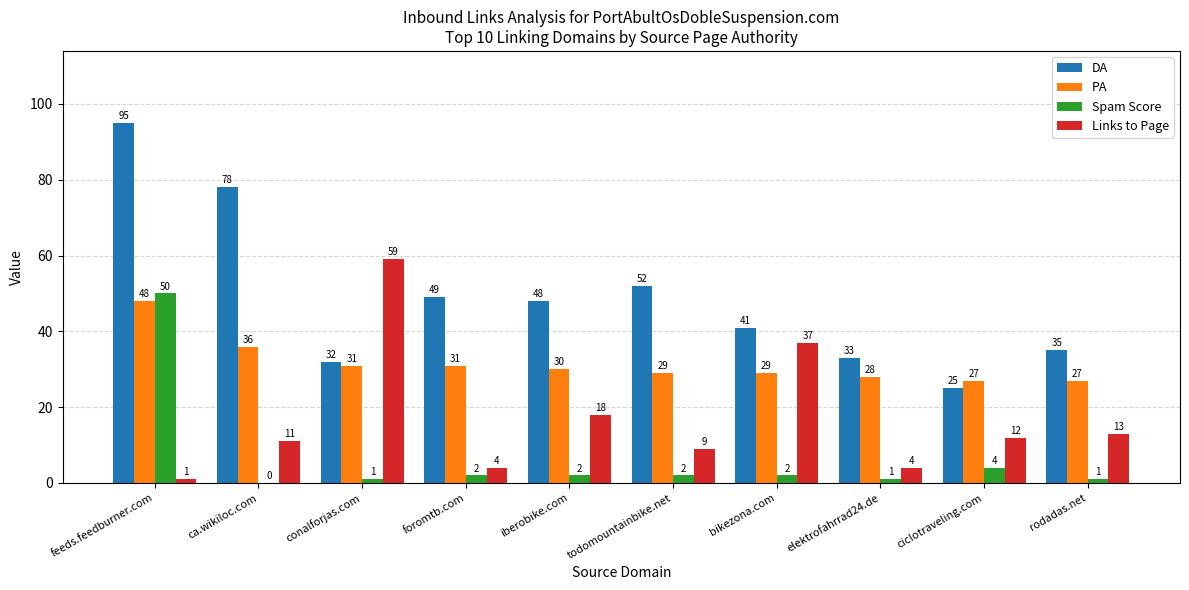

Are the bars grouped side by side (vs. stacked)?

Yes